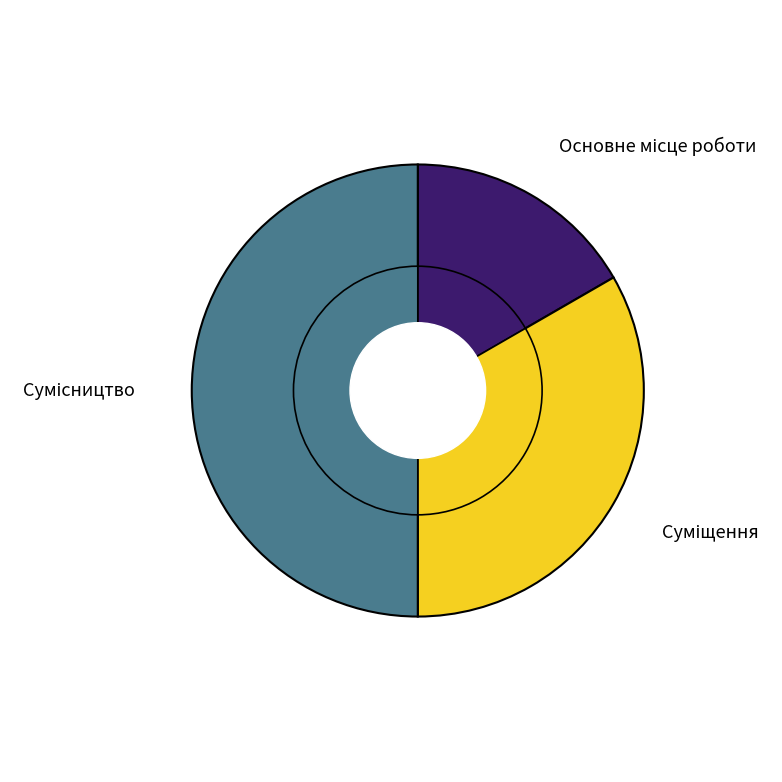

How many segments does this pie chart have?

3